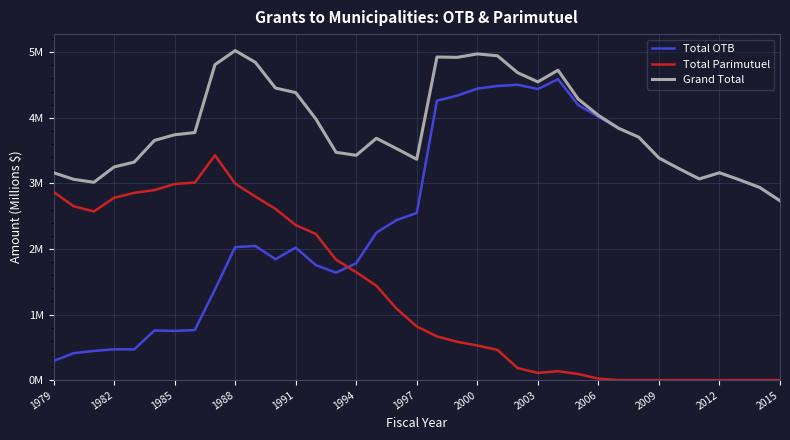

What are all the series names shown in the legend?

Total OTB, Total Parimutuel, Grand Total